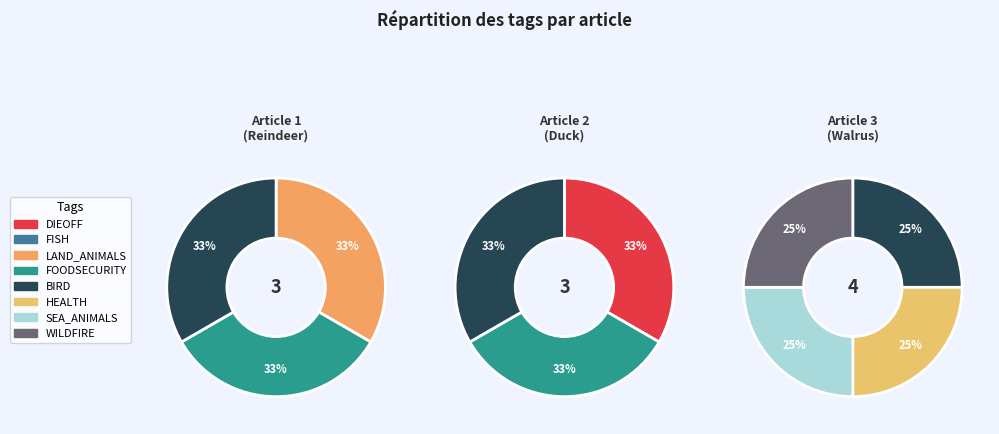

How many segments does this pie chart have?

8